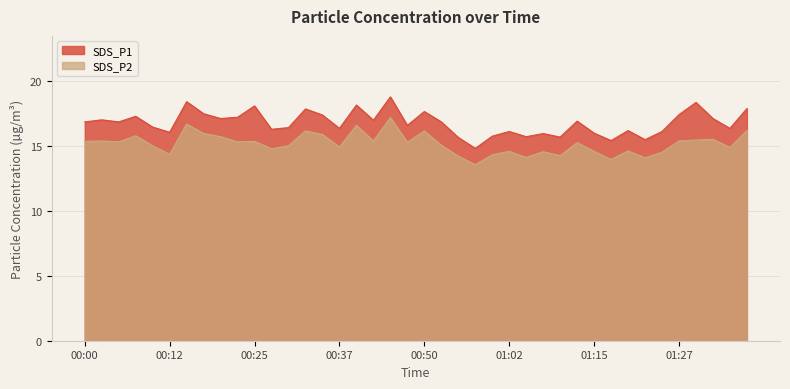

Count the number of data series in this chart.

2